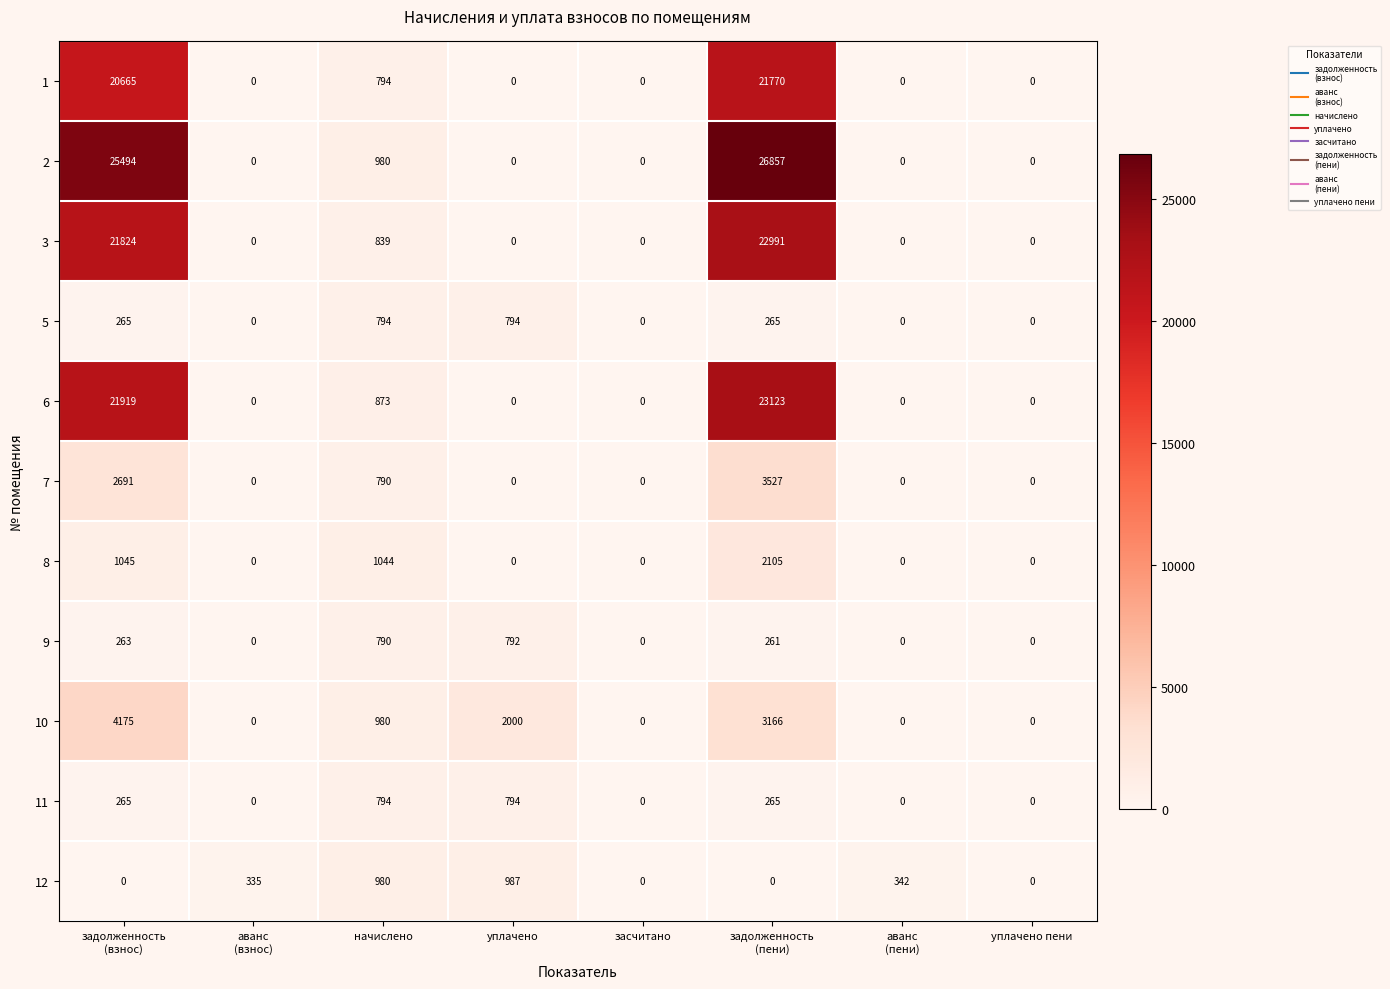

What is the difference between the second highest and minimum values in the 10 series?

3166